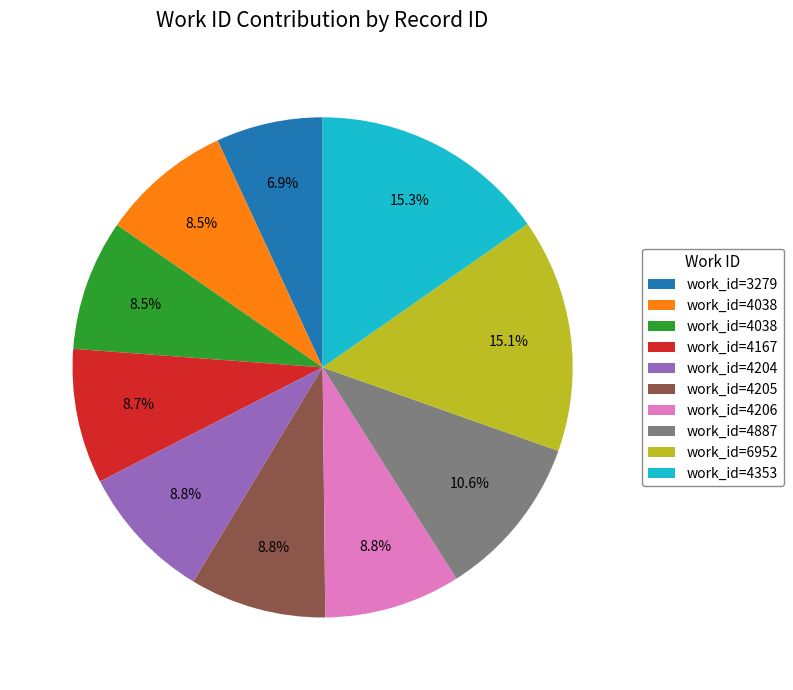

Does any single category account for the majority?

No